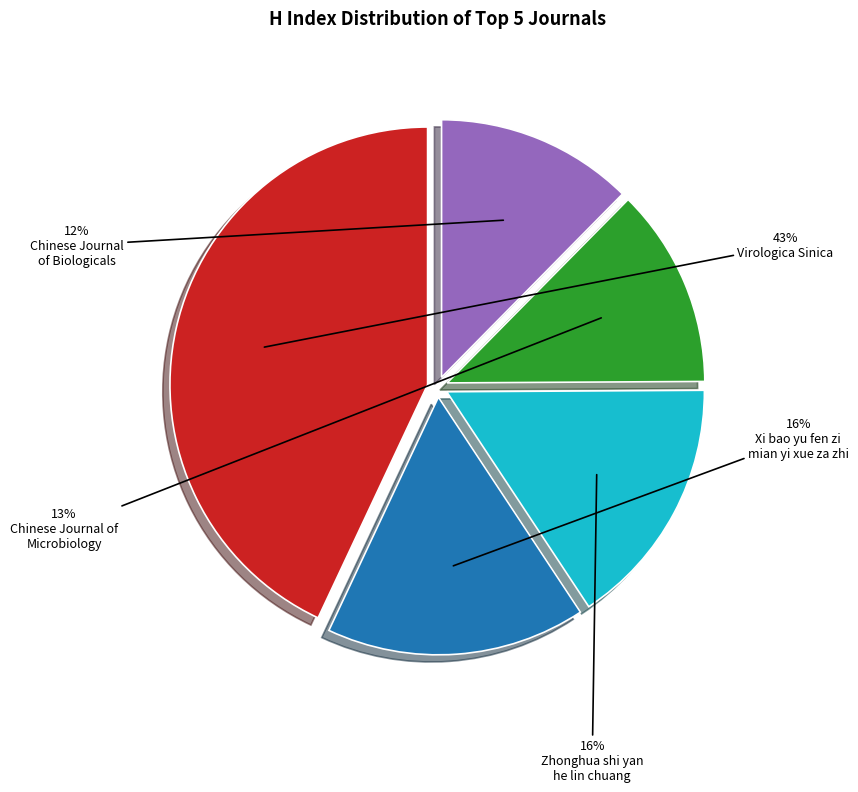

To the nearest percent, what is the average slice percentage?

20%